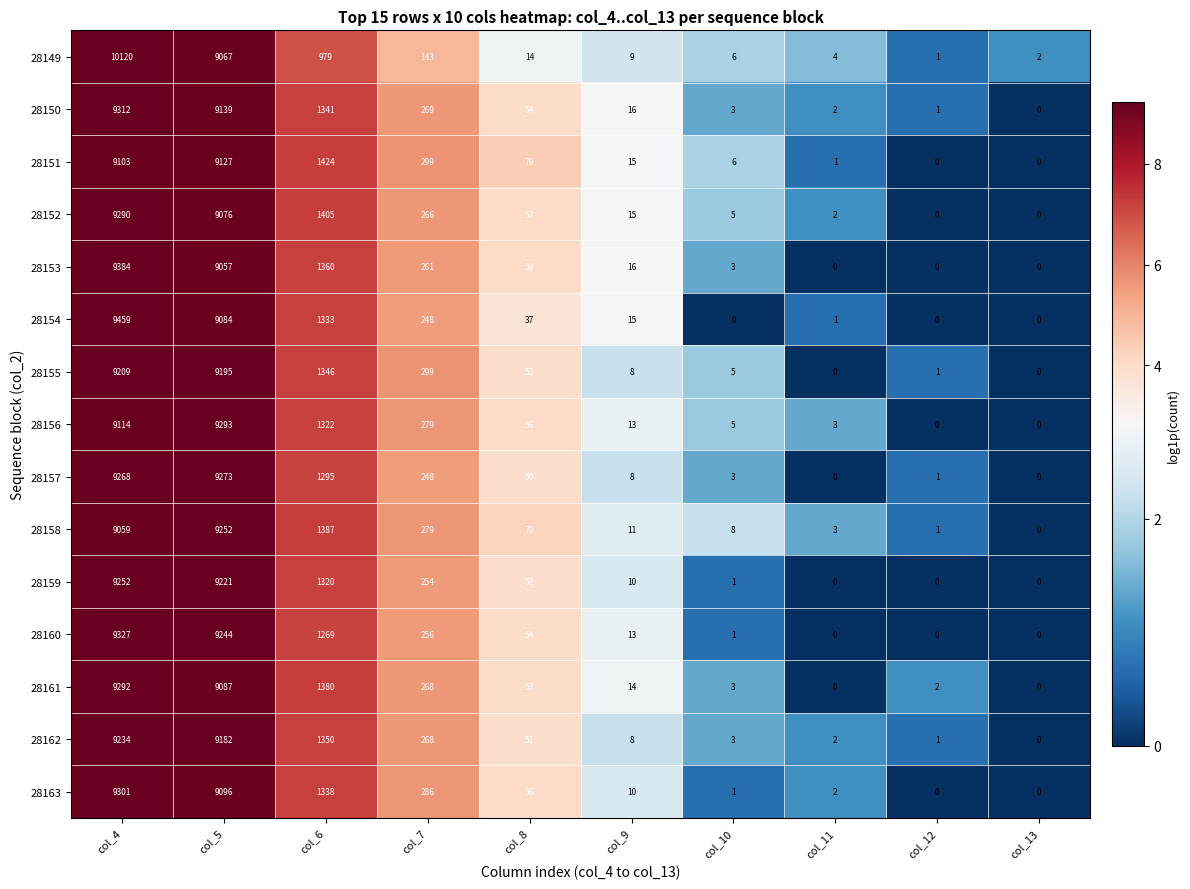

What is the total value across all series at col_11?

20